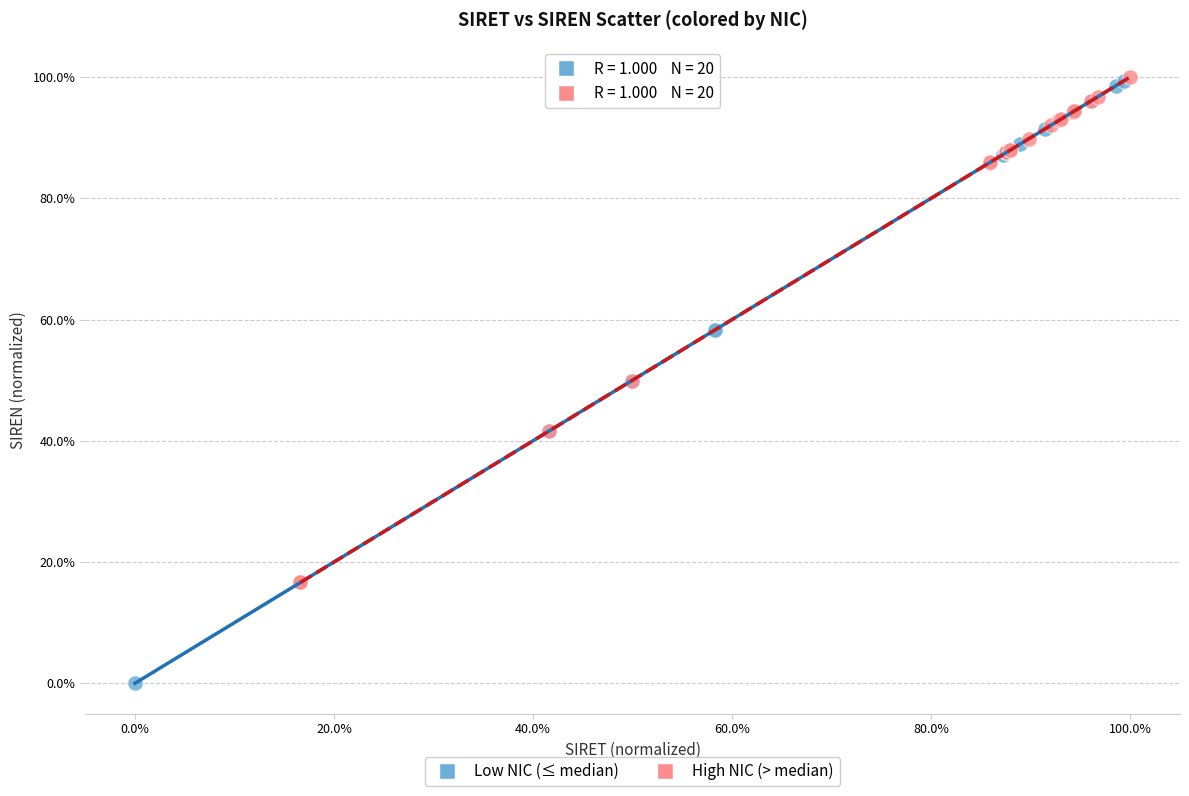

Which series contains the lowest Y value?

Low NIC (≤ median)